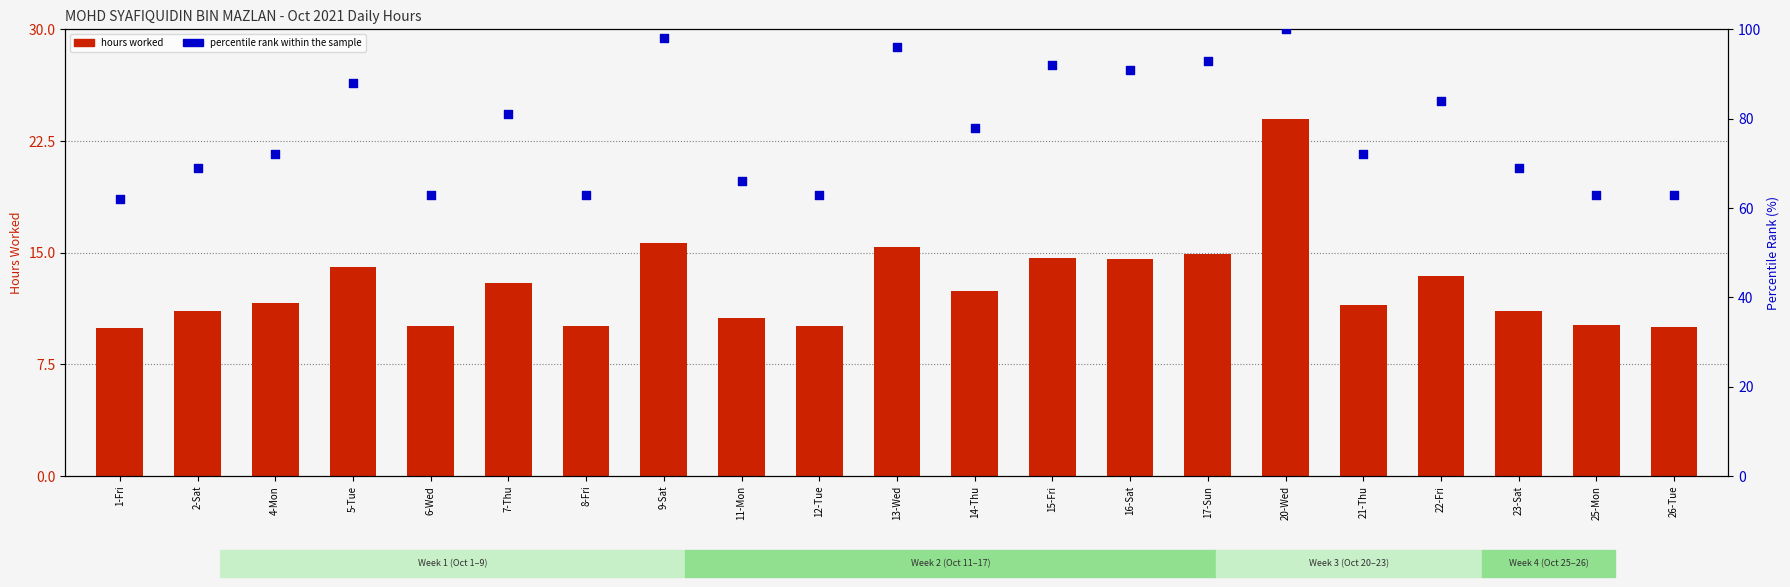

At how many categories does at least one series exceed 21?

21